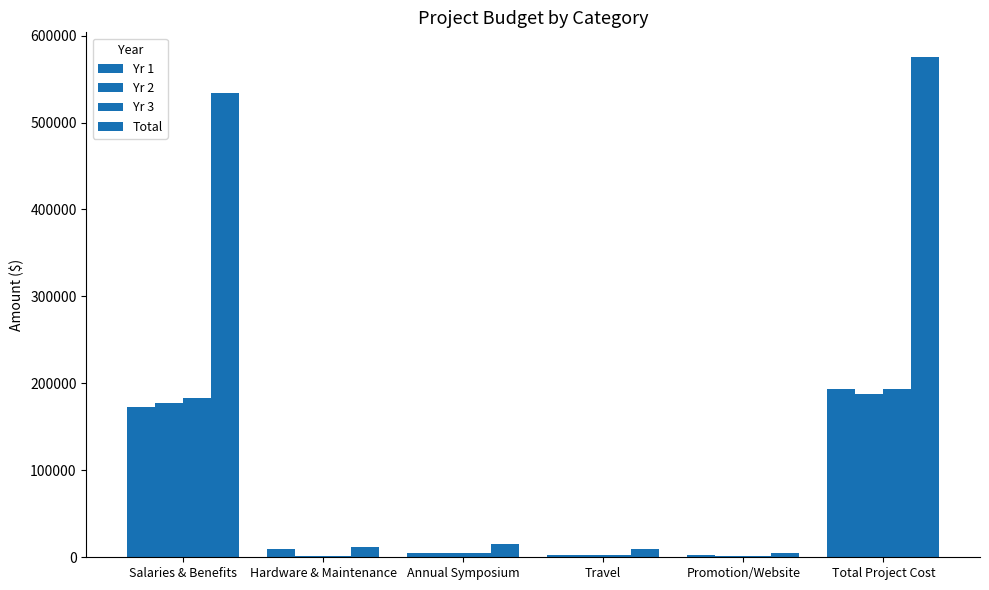

Are the bars grouped side by side (vs. stacked)?

Yes